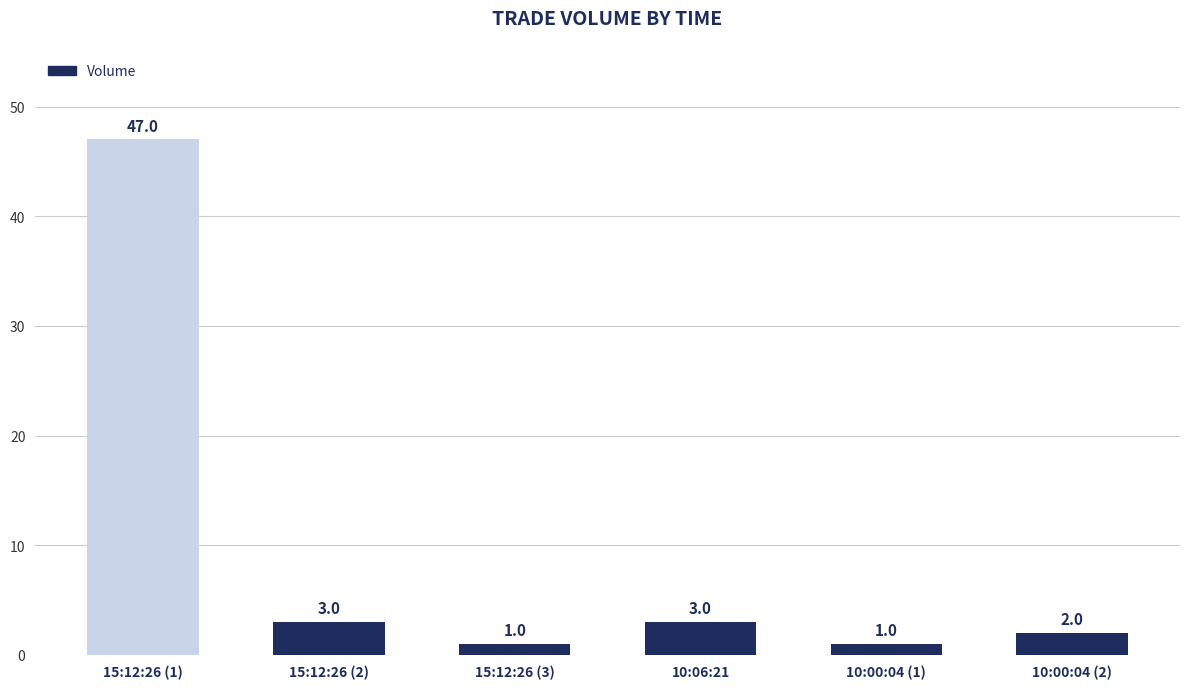

What is the sum of all values?

57